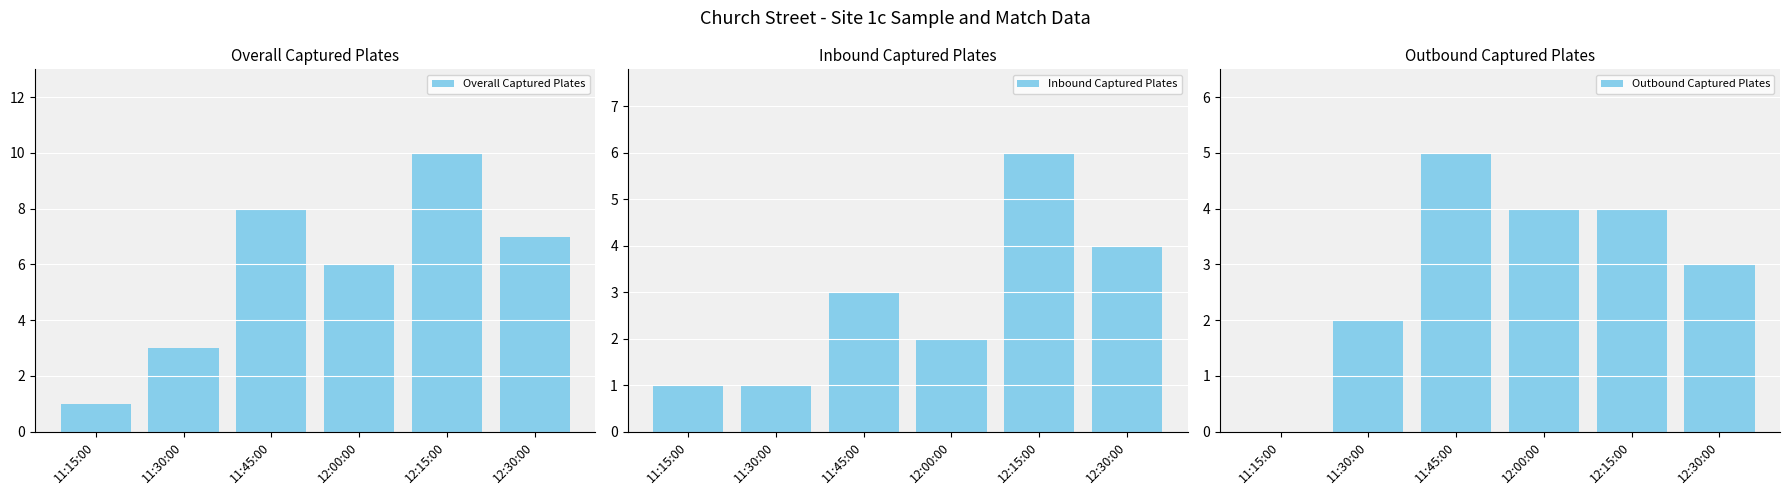

At how many categories does at least one series exceed 7?

2